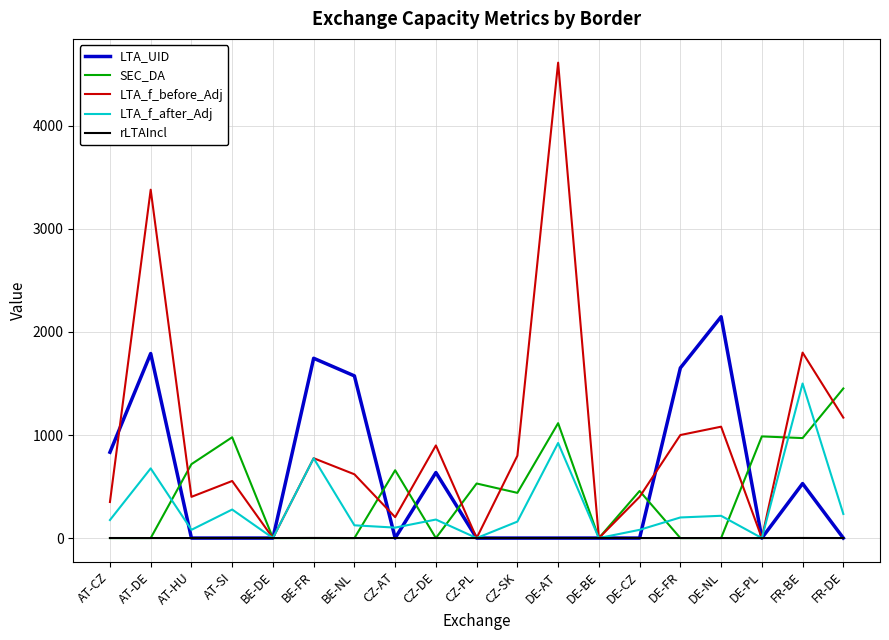

What is the difference between the second highest and second lowest values in the LTA_f_after_Adj series?

922.8